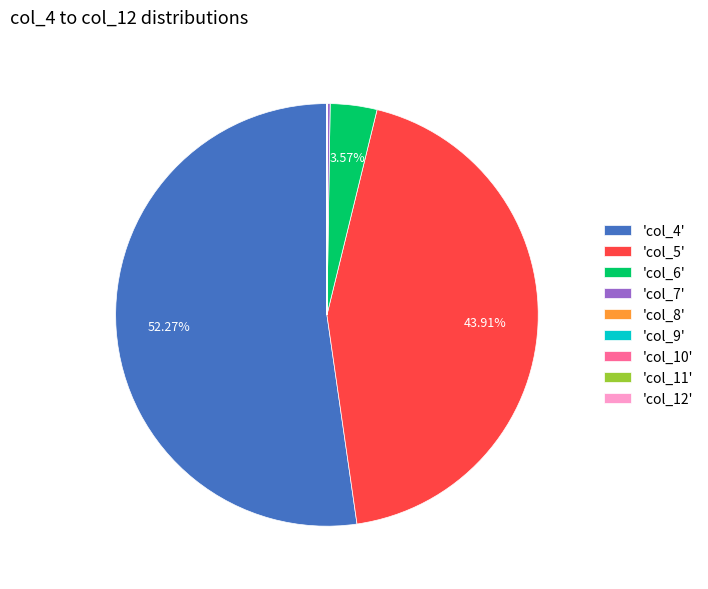

Does 'col_6' account for over 50% of the chart?

No